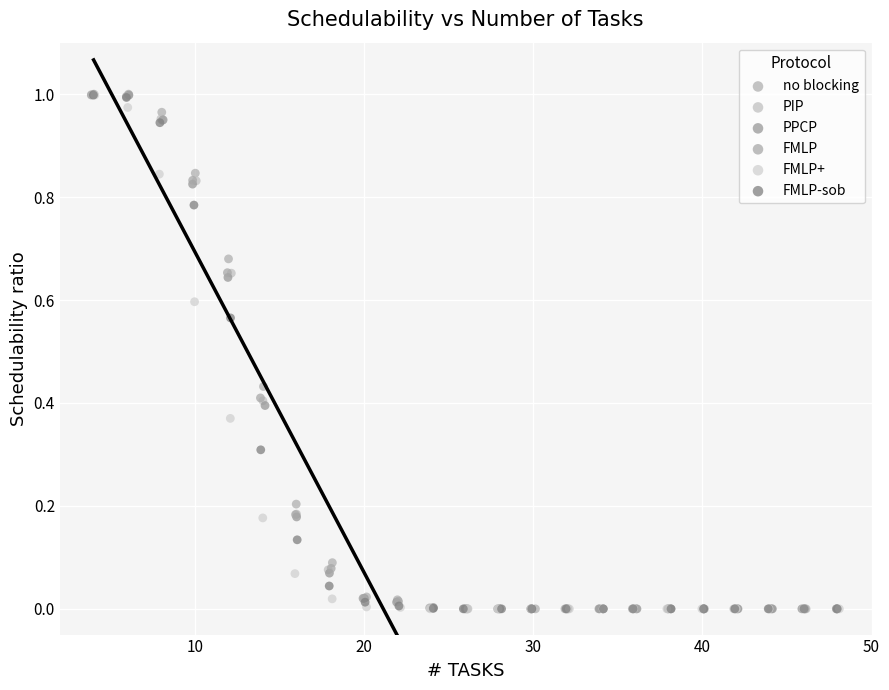

What are all the series names shown in the legend?

no blocking, PIP, PPCP, FMLP, FMLP+, FMLP-sob